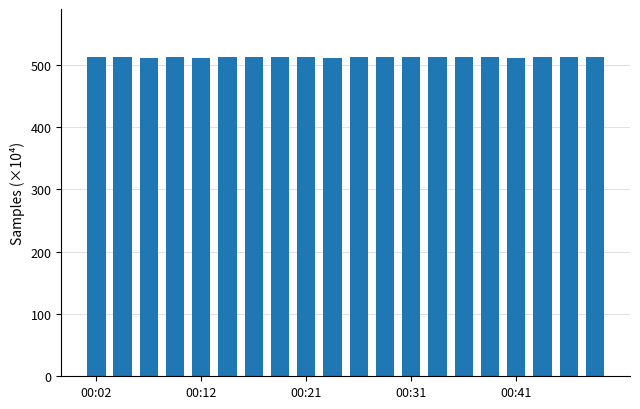

What is the value of the 10th bar from the left?

510.2